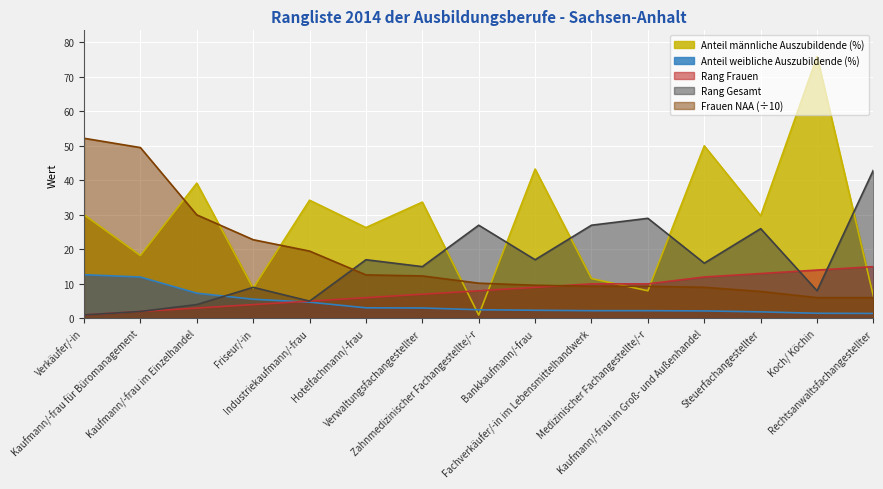

Between which two adjacent categories do Rang Frauen and Frauen NAA first intersect?

Bankkaufmann/-frau and Fachverkäufer/-in im Lebensmittelhandwerk